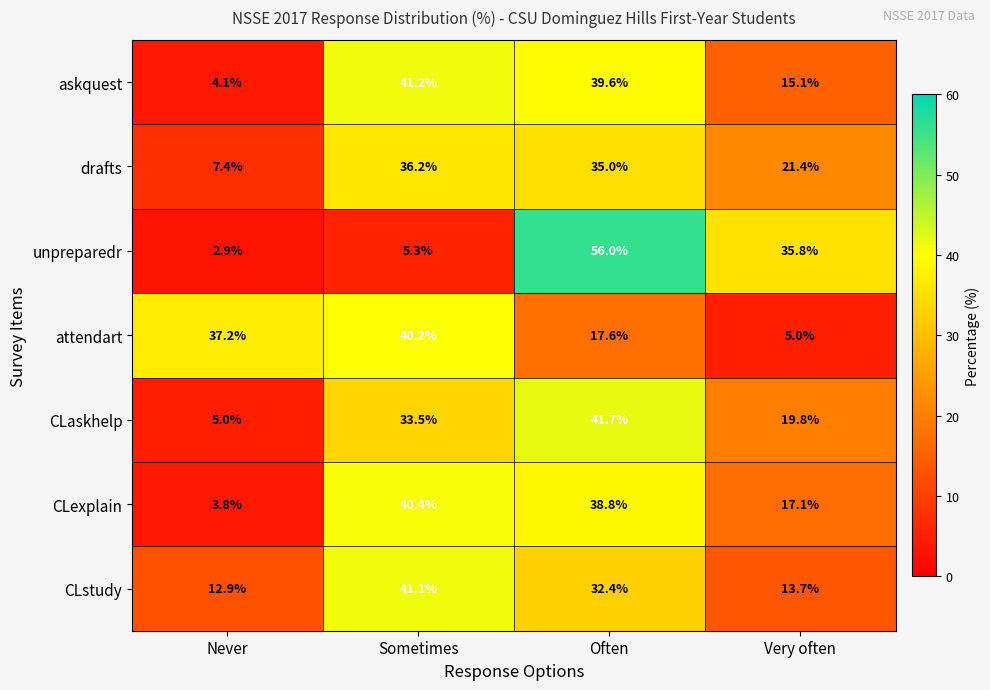

Rank the series by their maximum value, from highest to lowest.

unpreparedr, CLaskhelp, askquest, CLstudy, CLexplain, attendart, drafts